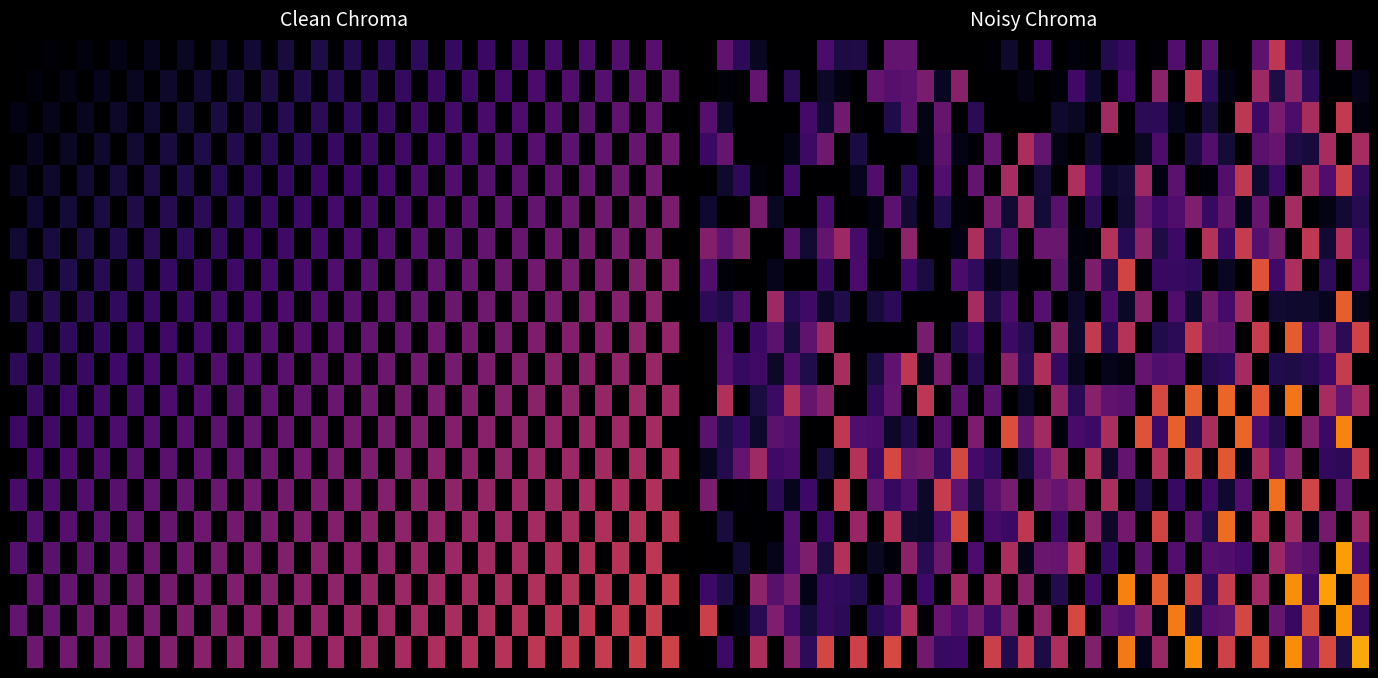

At which category is the sum across all series the highest?

38